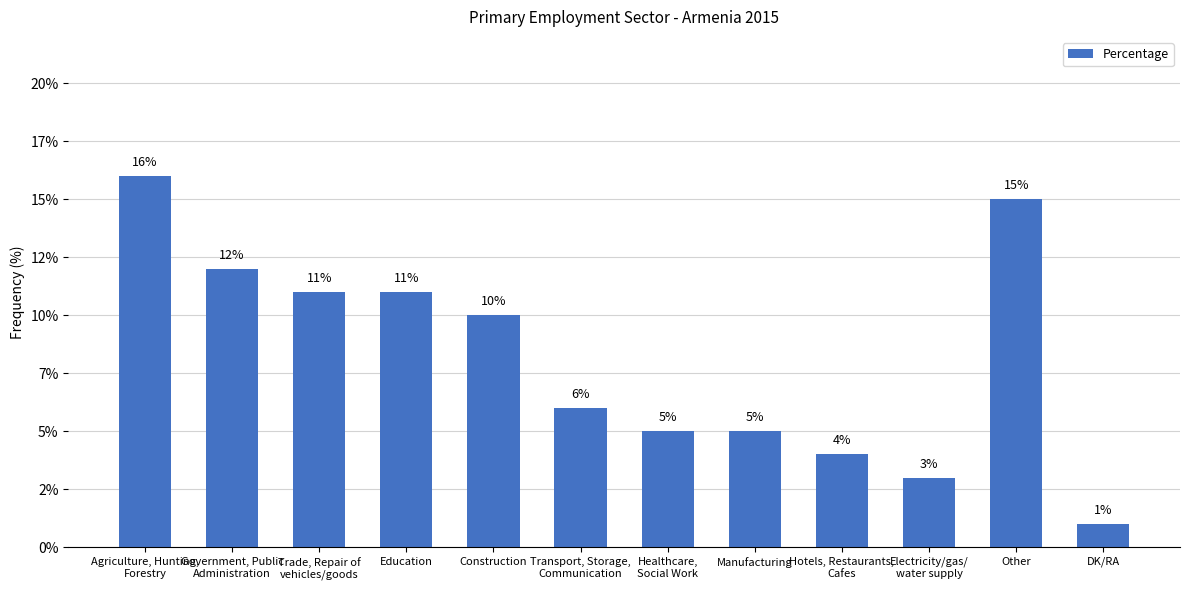

What is the average value?

8